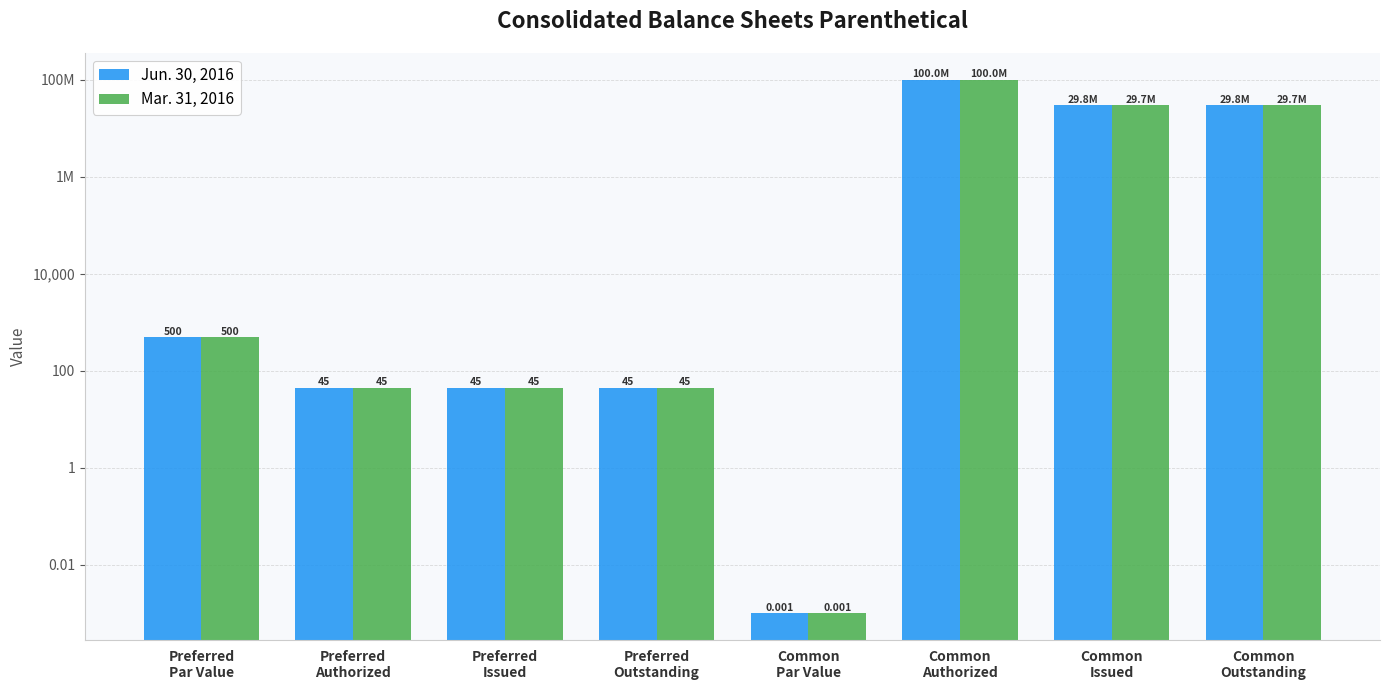

What is the greatest value displayed?

100000000.0